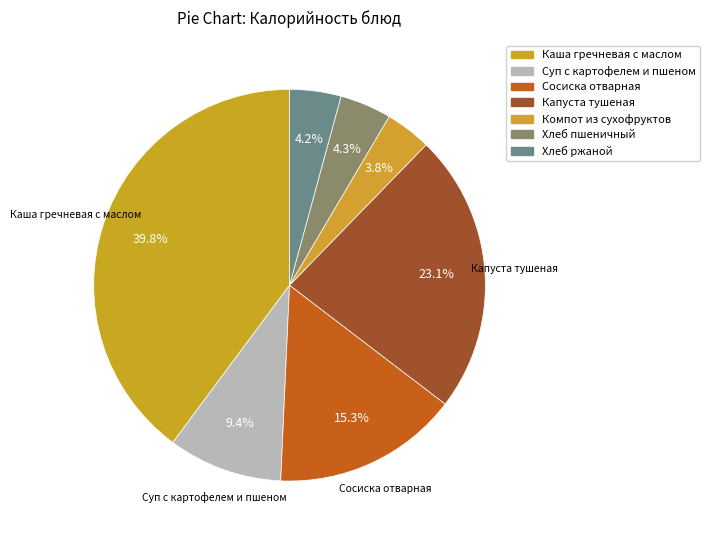

How many segments does this pie chart have?

7